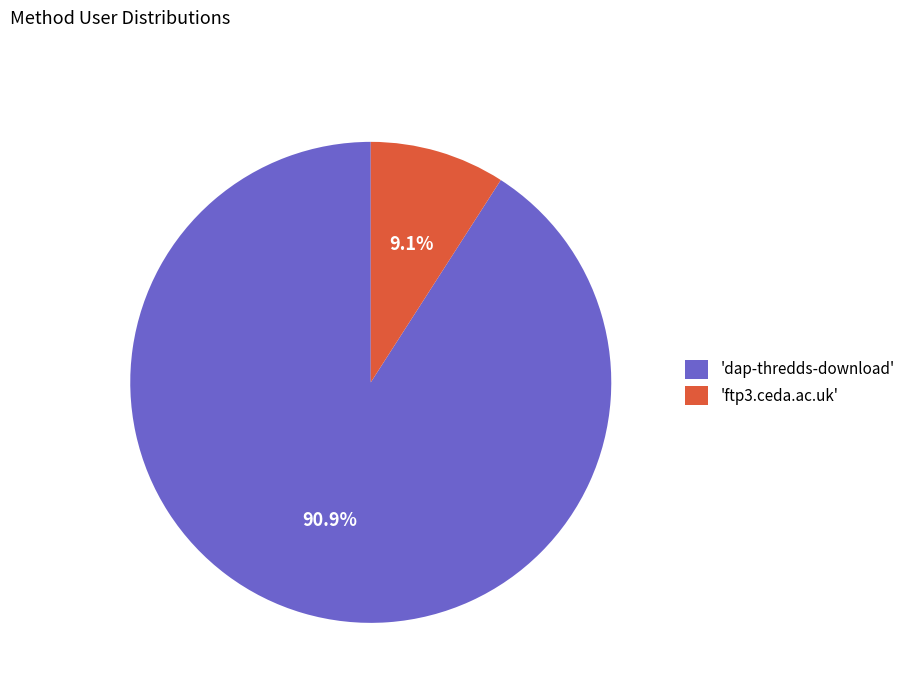

Count the number of slices in the pie.

2